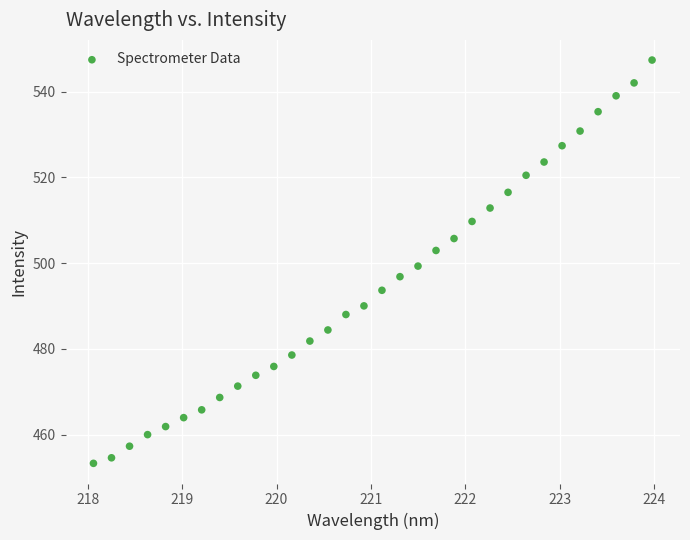

What is the range of Y values (max minus min)?

94.1